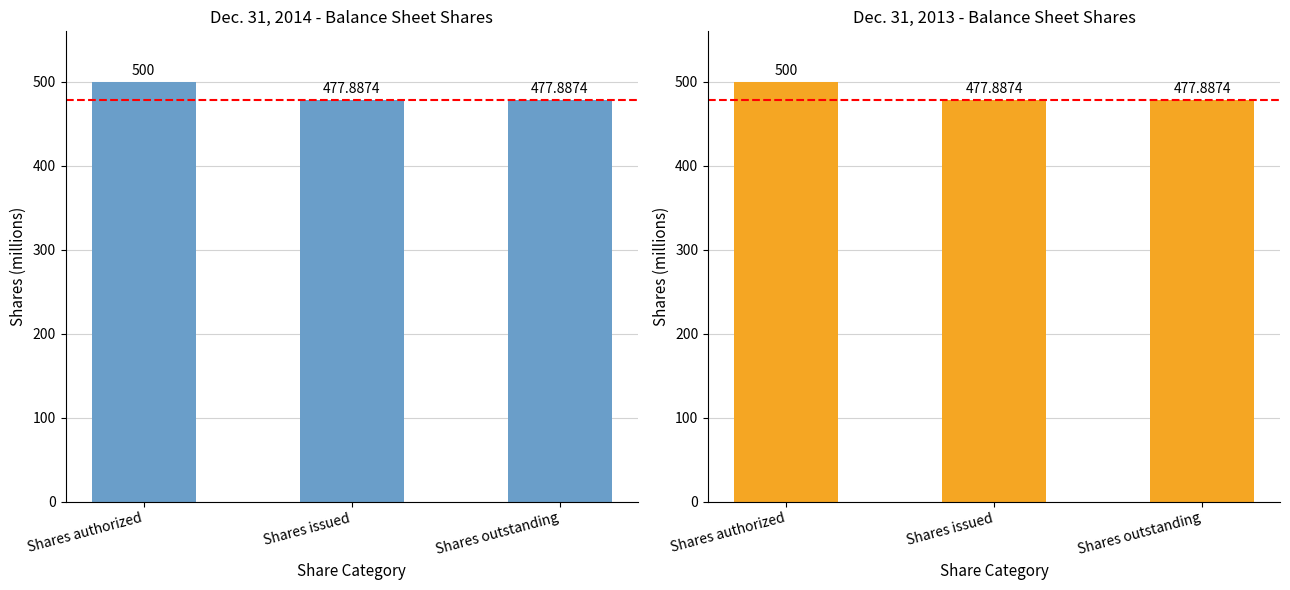

Rank the series by their maximum value, from highest to lowest.

Dec. 31, 2014, Dec. 31, 2013